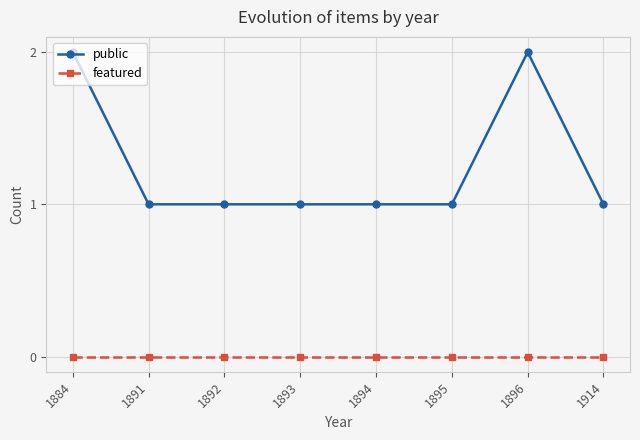

True or false: public and featured intersect in this chart.

False